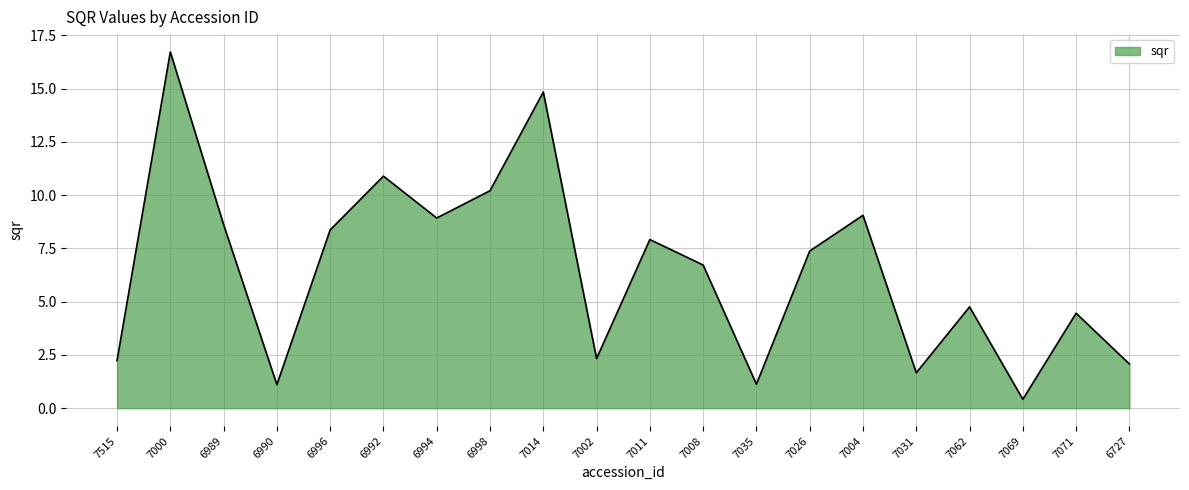

Reading left to right, transcribe all the data shown in this chart.

2.2	16.7	8.6	1.1	8.4	10.9	8.9	10.2	14.8	2.3	7.9	6.7	1.1	7.4	9.1	1.7	4.8	0.4	4.5	2.1